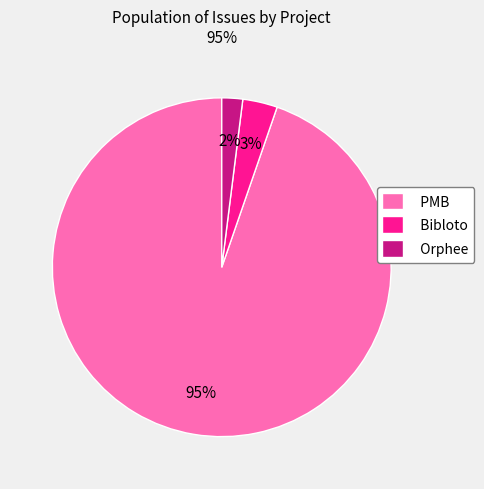

Does any single category account for the majority?

Yes